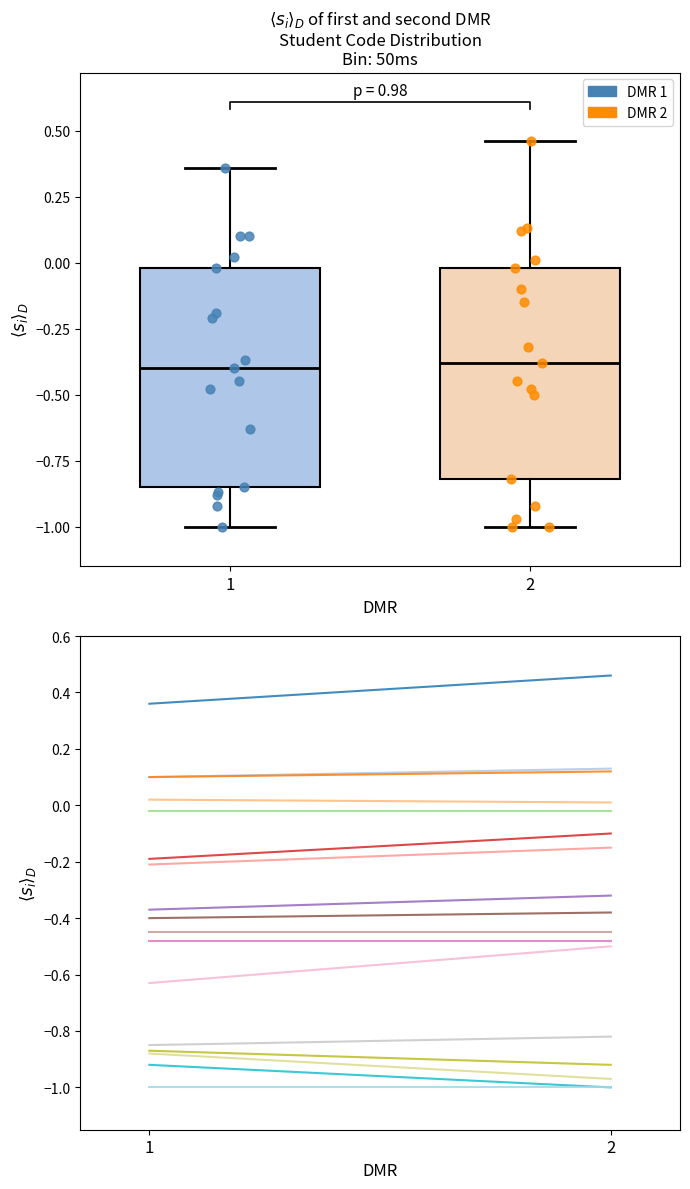

What are all the series names shown in the legend?

DMR 1, DMR 2